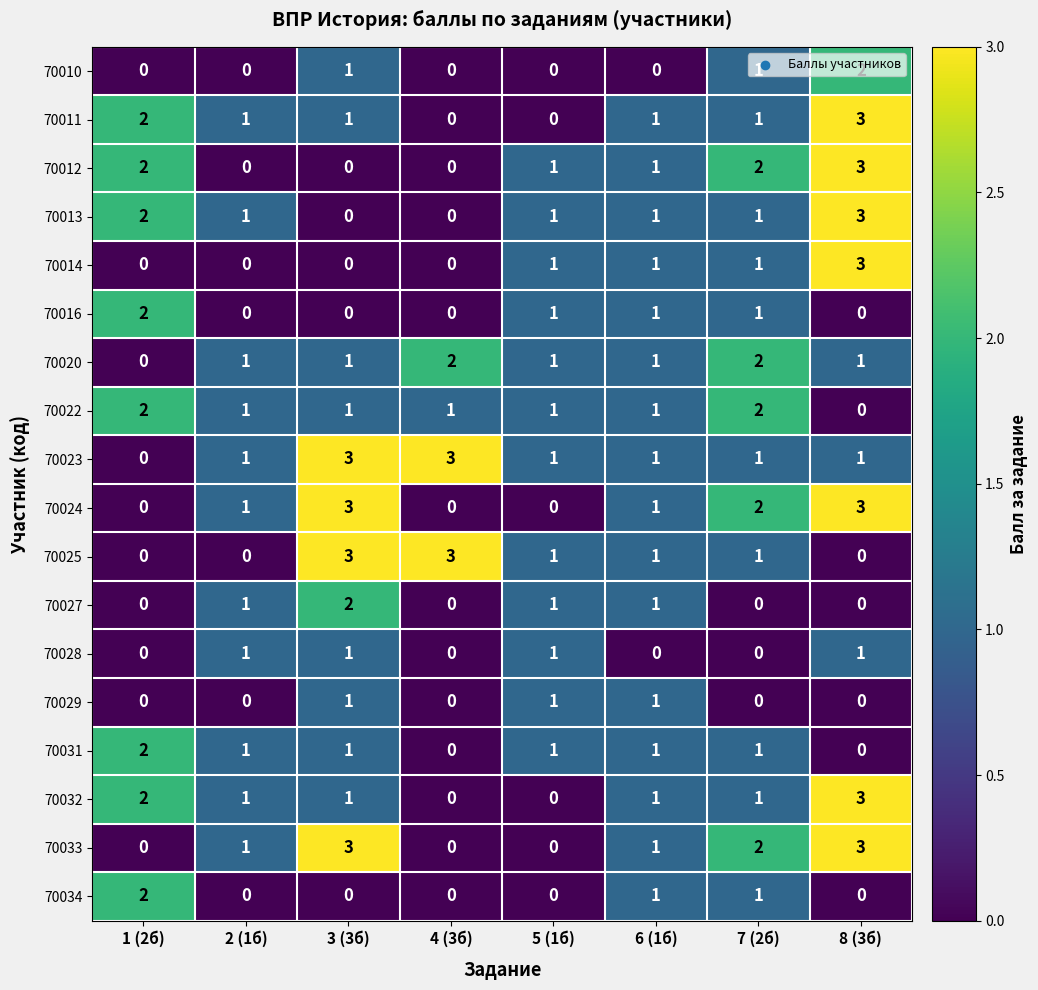

The value of 70027 at 3 (3б) is 1. True or false?

False